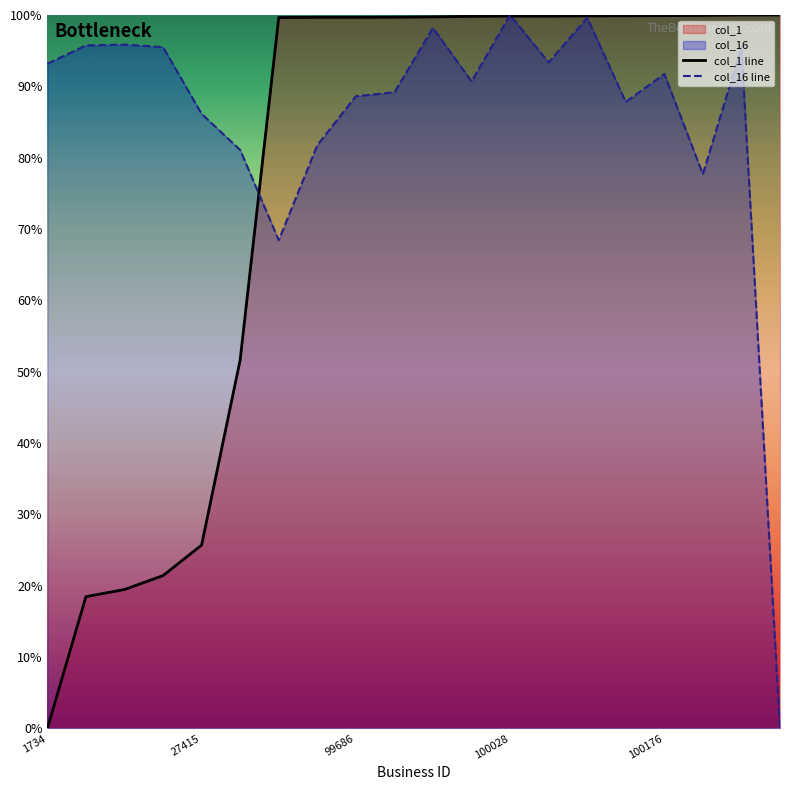

Does the chart have visible grid lines?

No